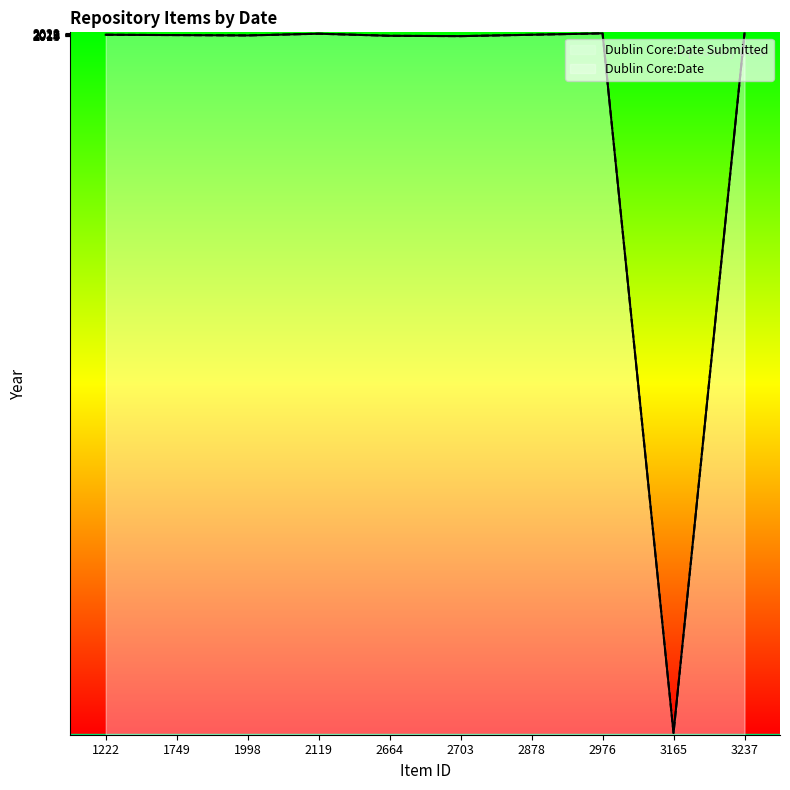

The Dublin Core:Date series shows 2973 at 3237. True or false?

False